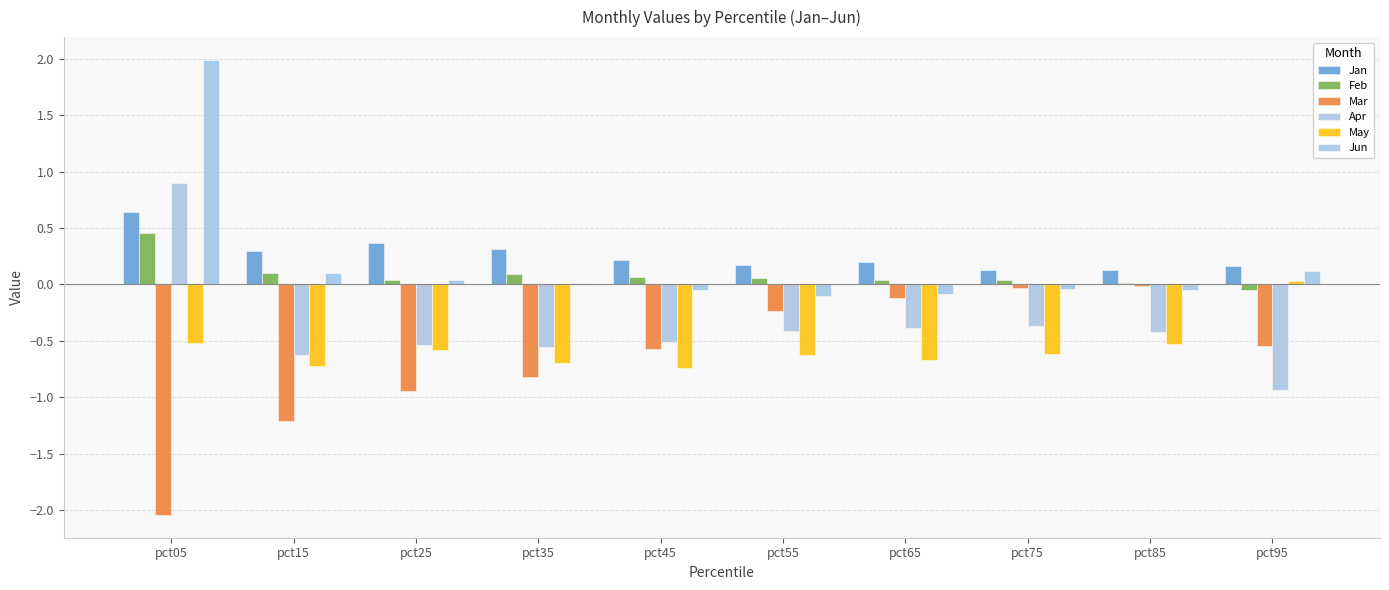

How many distinct data groups are displayed?

6